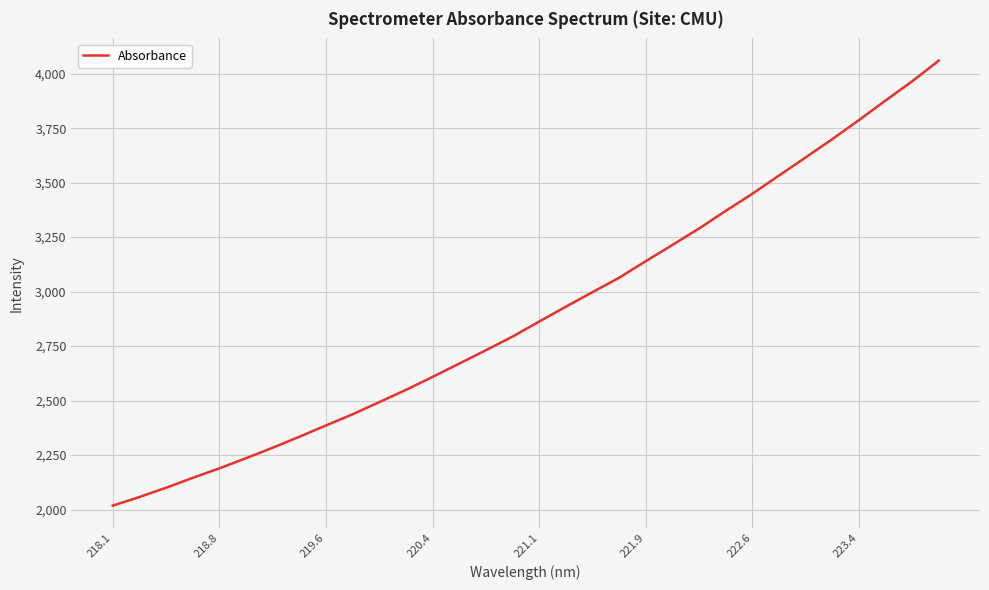

What is the difference between the maximum and minimum values?

2042.0